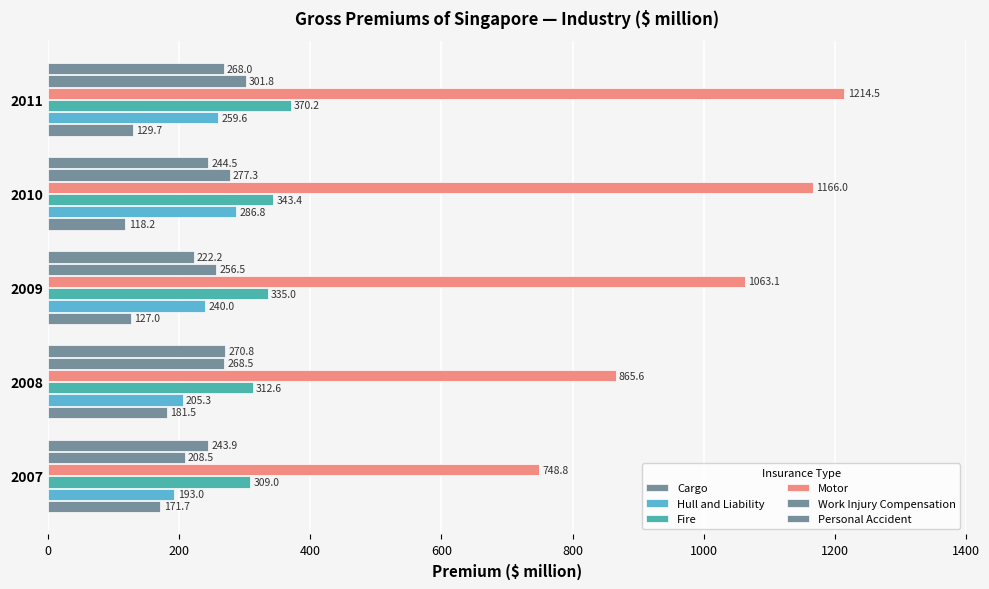

How many values in the Work Injury Compensation series exceed 268?

3